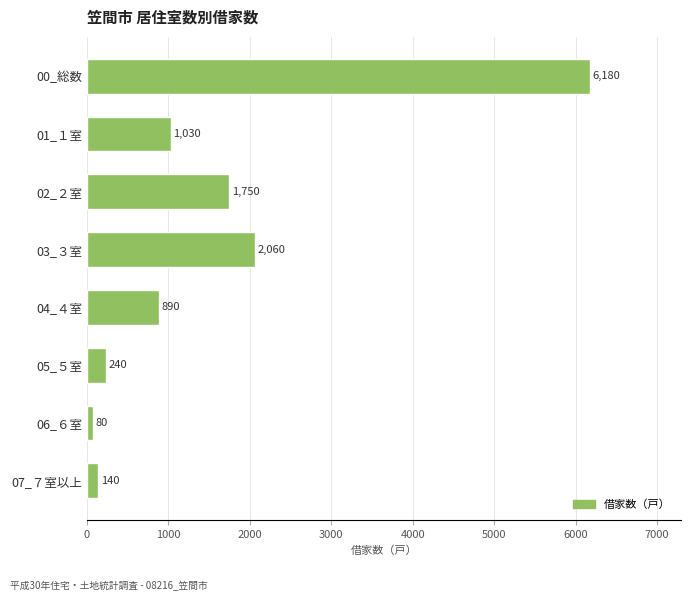

True or false: the data shows 1750 at 02_２室.

True